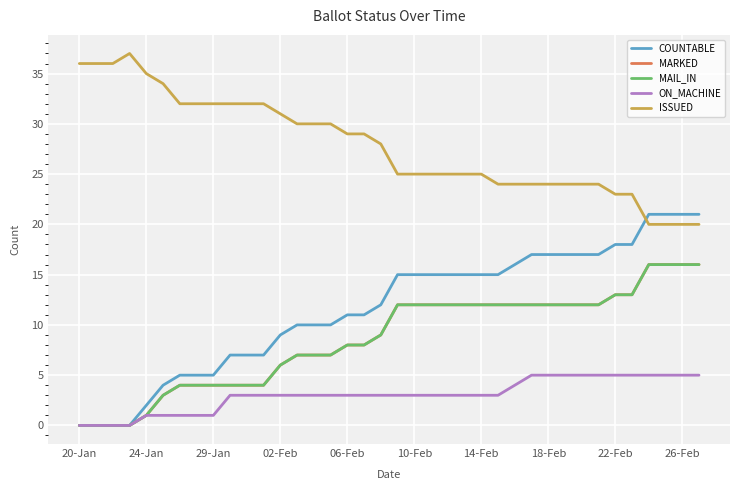

Does the chart display data point markers on the line(s)?

No